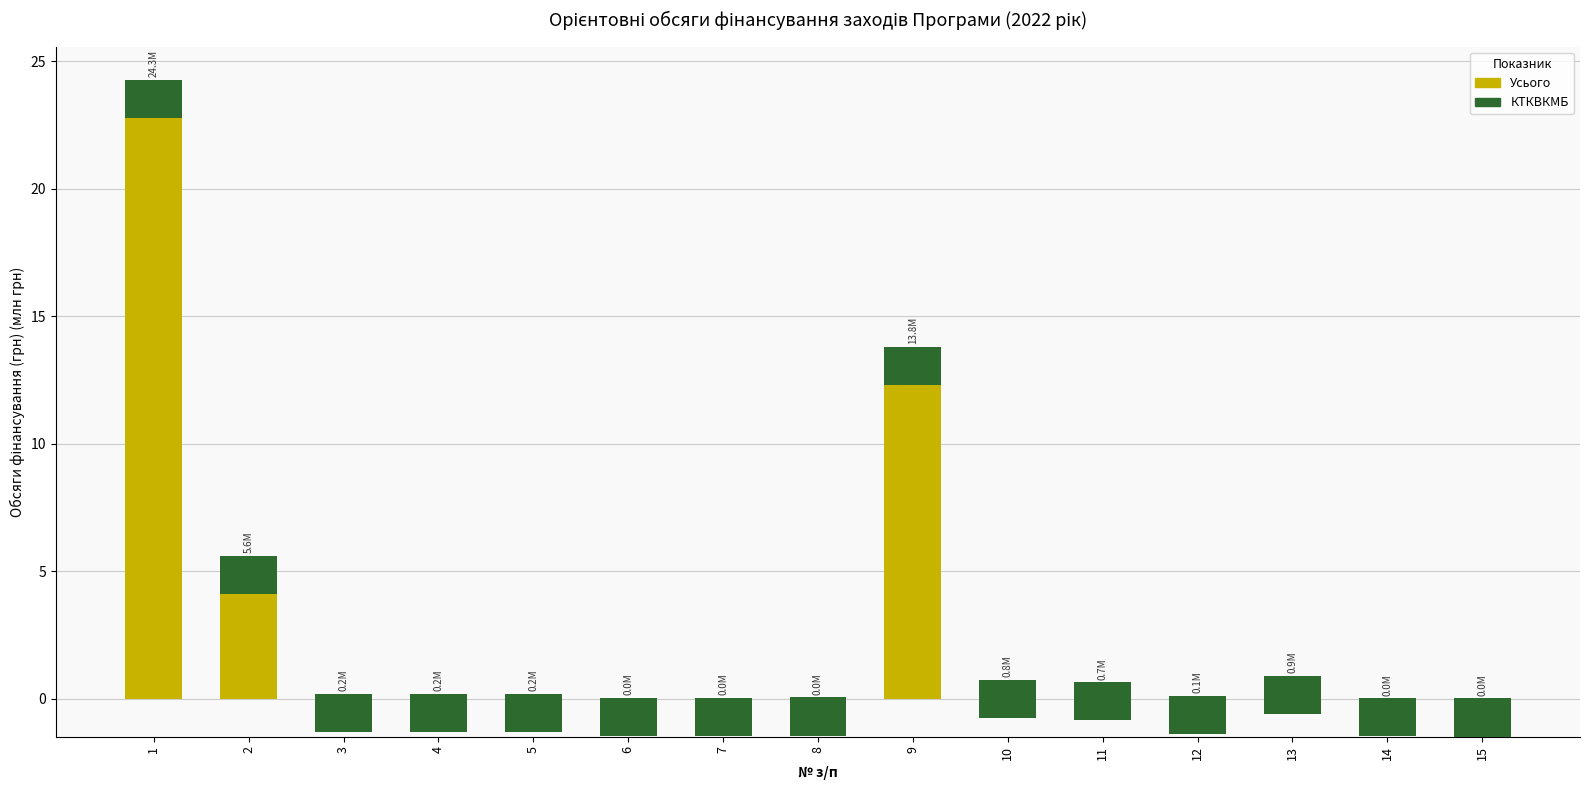

Which label corresponds to the smallest value in the chart?

15